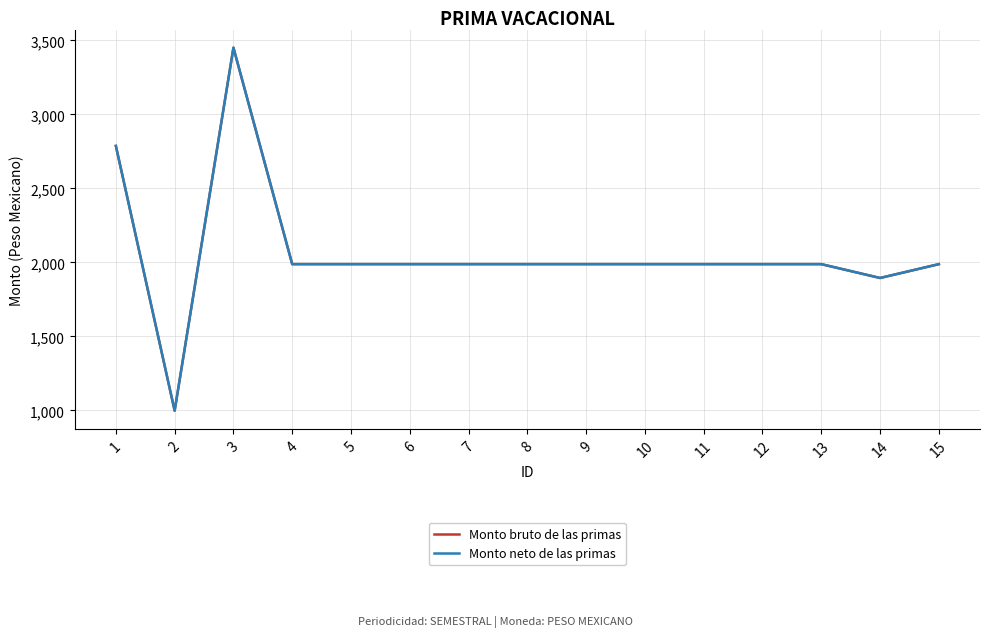

True or false: Monto neto de las primas has a value of 3450.6 at 3.

True